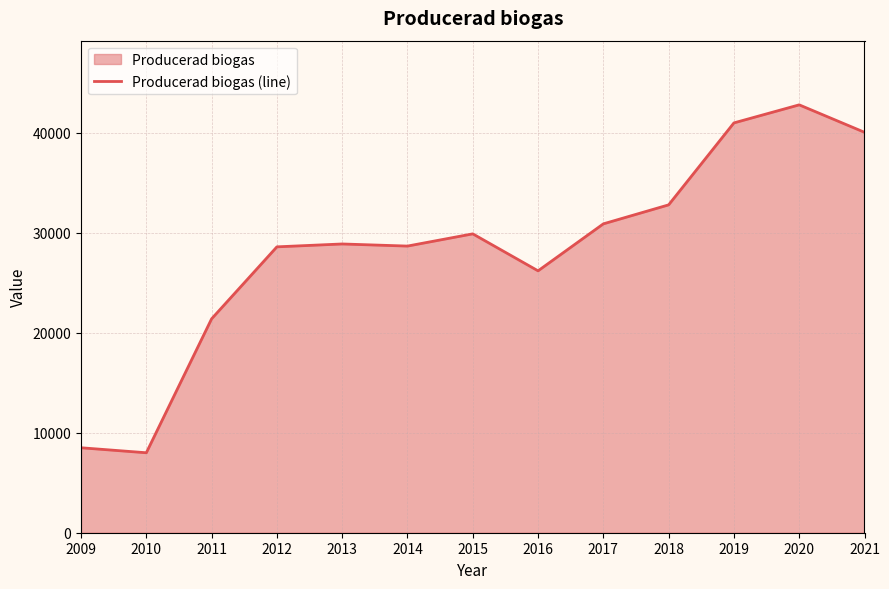

Between 2017 and 2018, which is larger?

2018